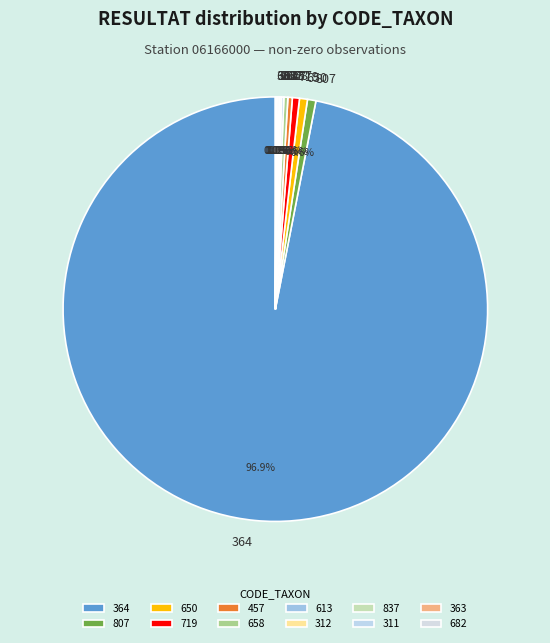

Which category has the biggest portion of the pie?

364